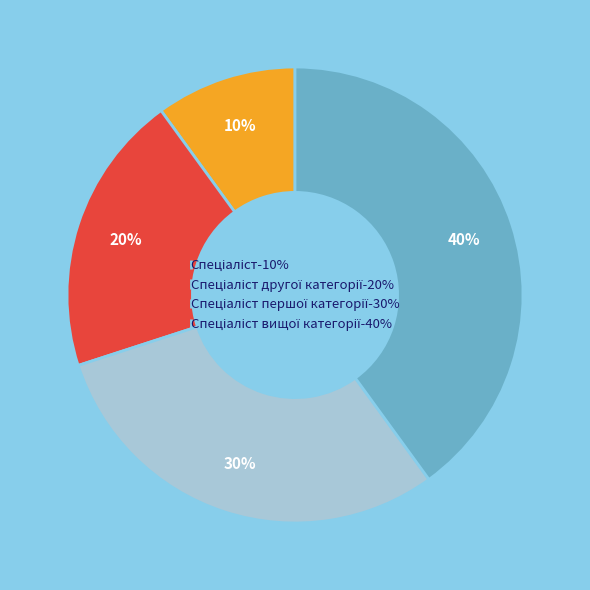

How many slices are in this pie chart?

4